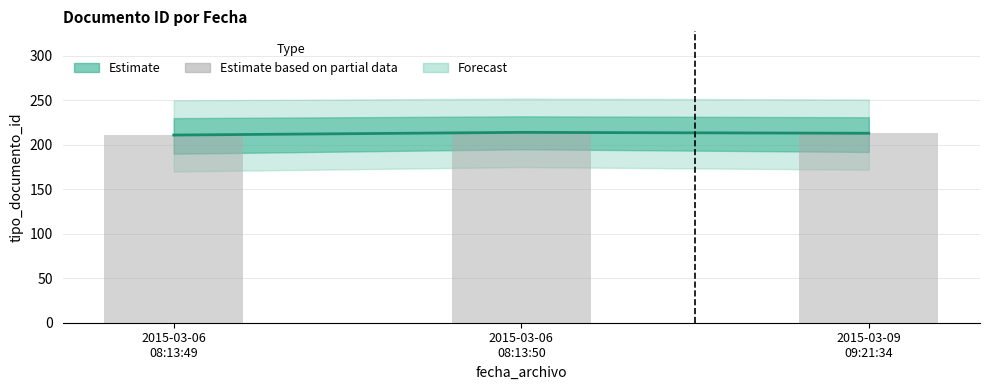

What is the maximum value shown in the chart?

214